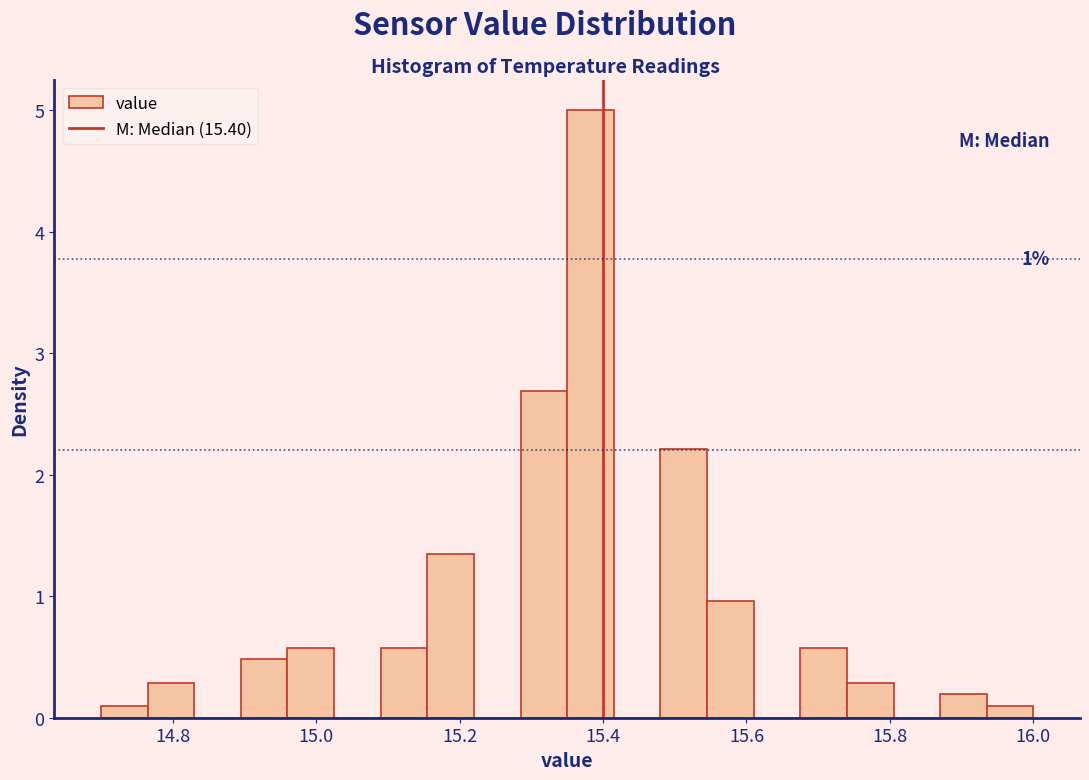

Read against the x-axis, roughly where is the centre of the tallest bar?

15.38